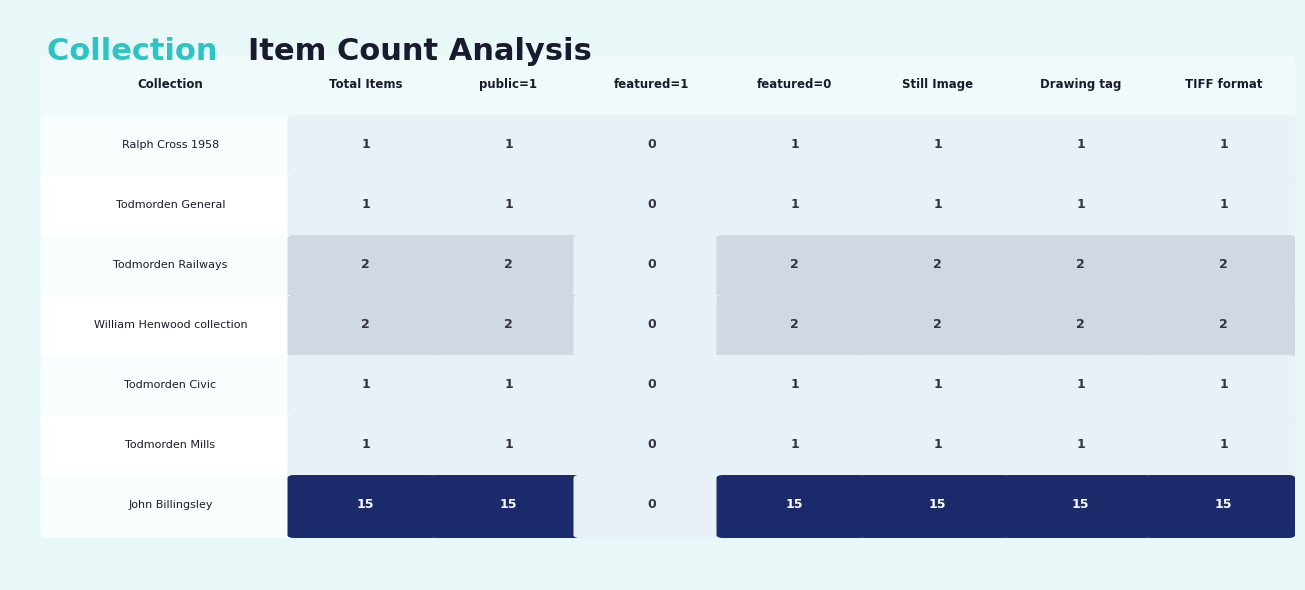

Which series has the largest total across all categories?

John Billingsley Postcard Collection